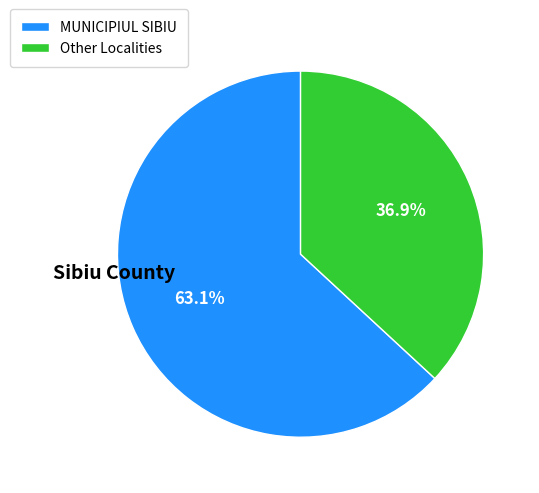

Combined, what portion of the pie is MUNICIPIUL SIBIU and Other Localities?

100.0%